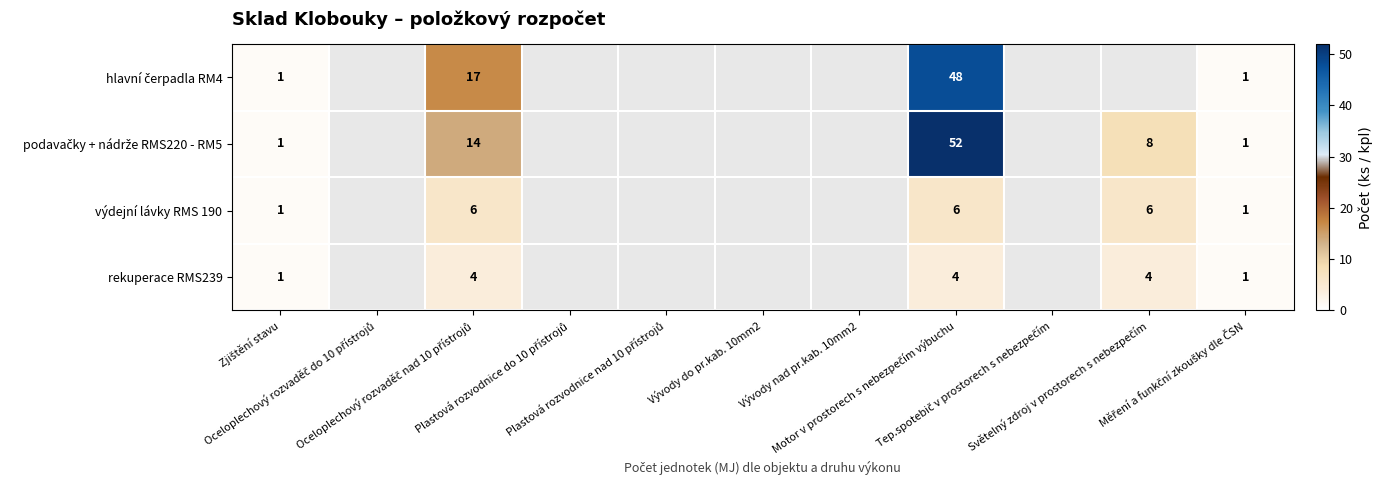

Rank the series by their maximum value, from highest to lowest.

podavačky + nádrže RMS220 - RM5, hlavní čerpadla RM4, výdejní lávky RMS 190, rekuperace RMS239